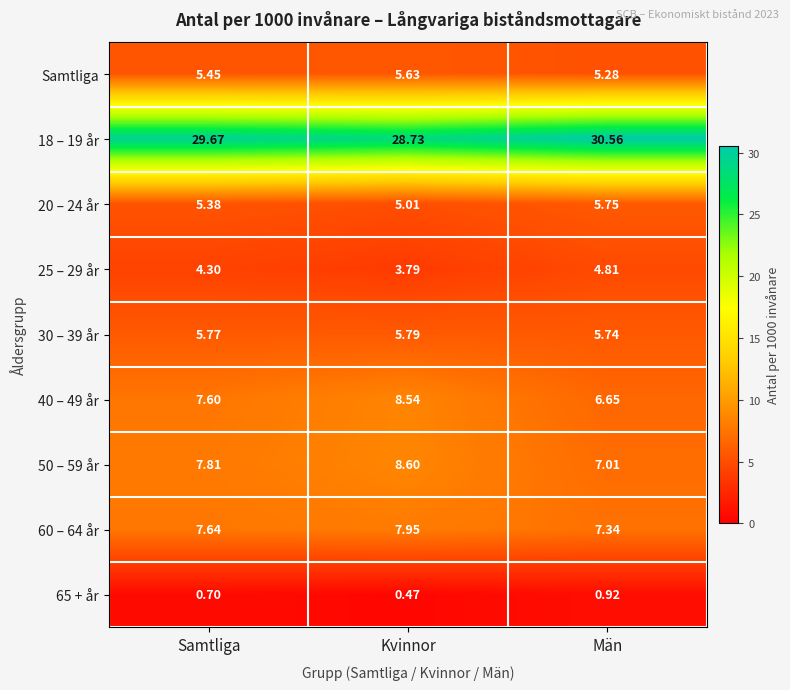

At which category is the sum across all series the highest?

Kvinnor